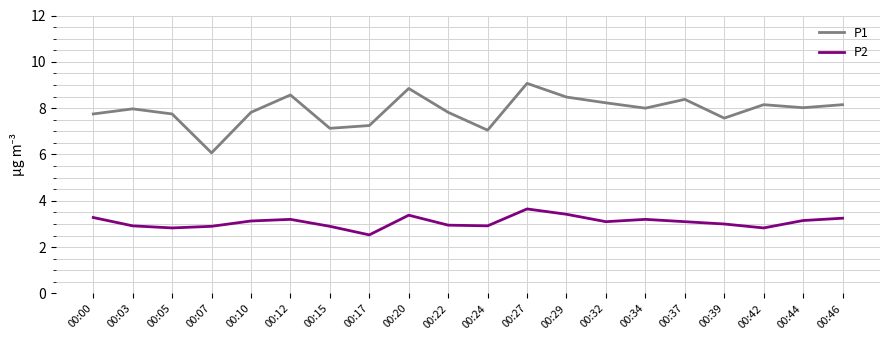

Which series changed the most between 00:15 and 00:20?

P1